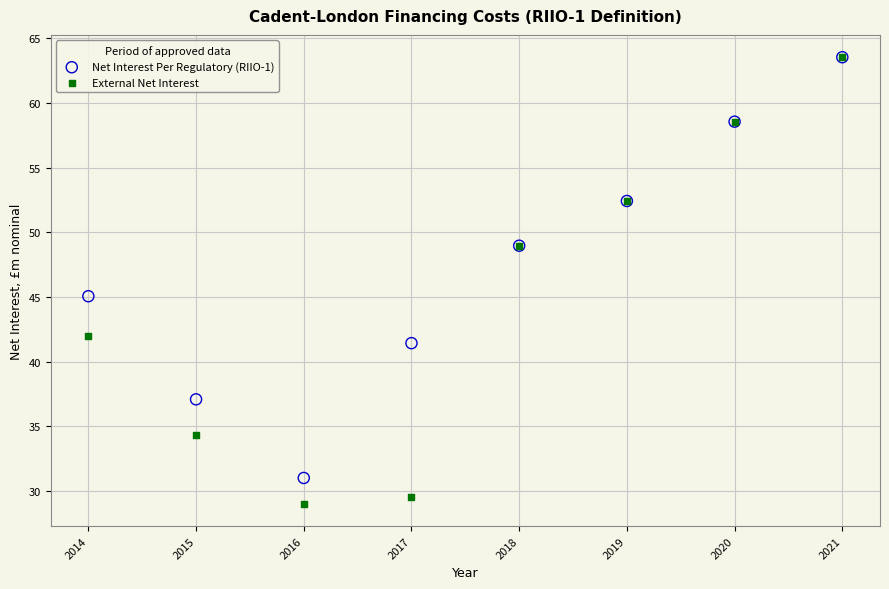

In the External Net Interest series, what Y value is closest to 46?

49.0